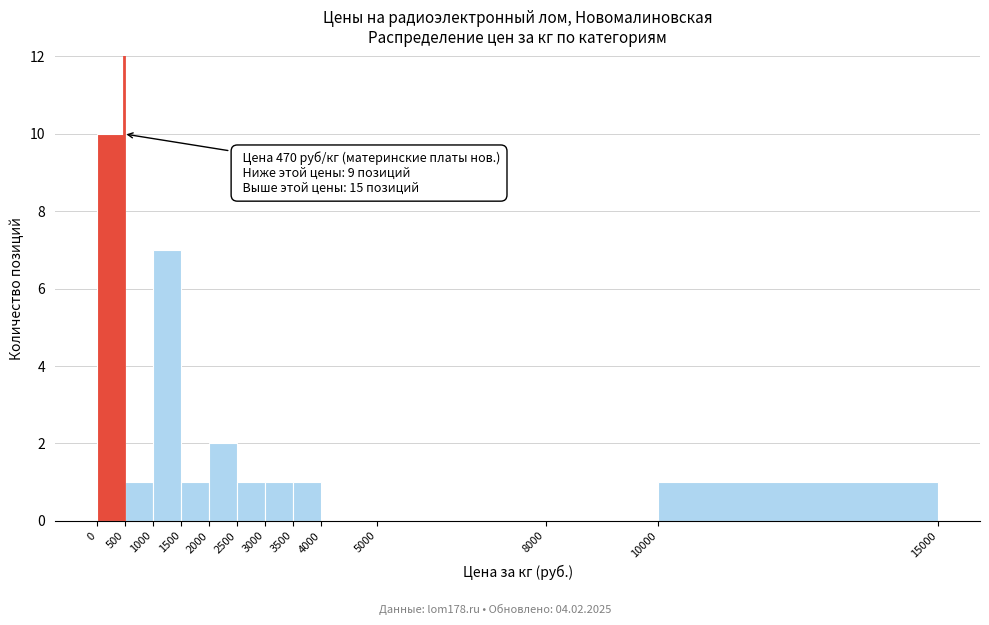

Over which range of the x-axis is the bar tallest?

0 to 500